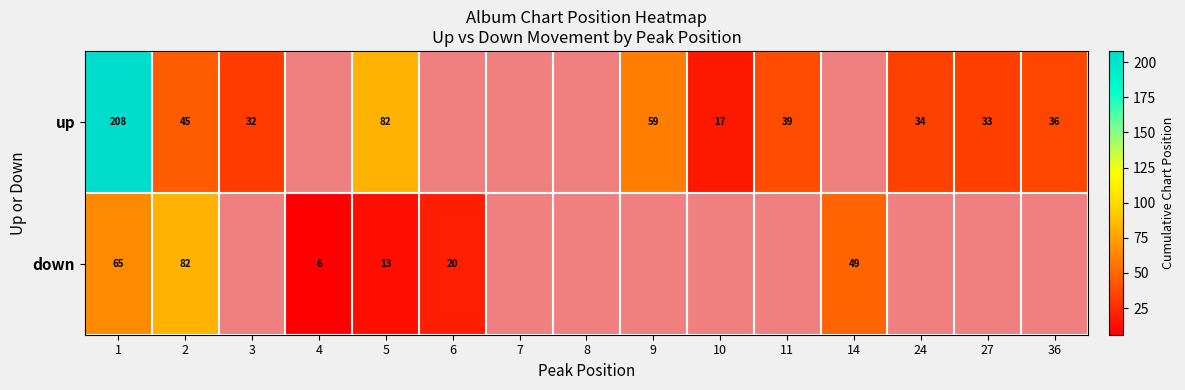

At which category is the sum across all series the highest?

1